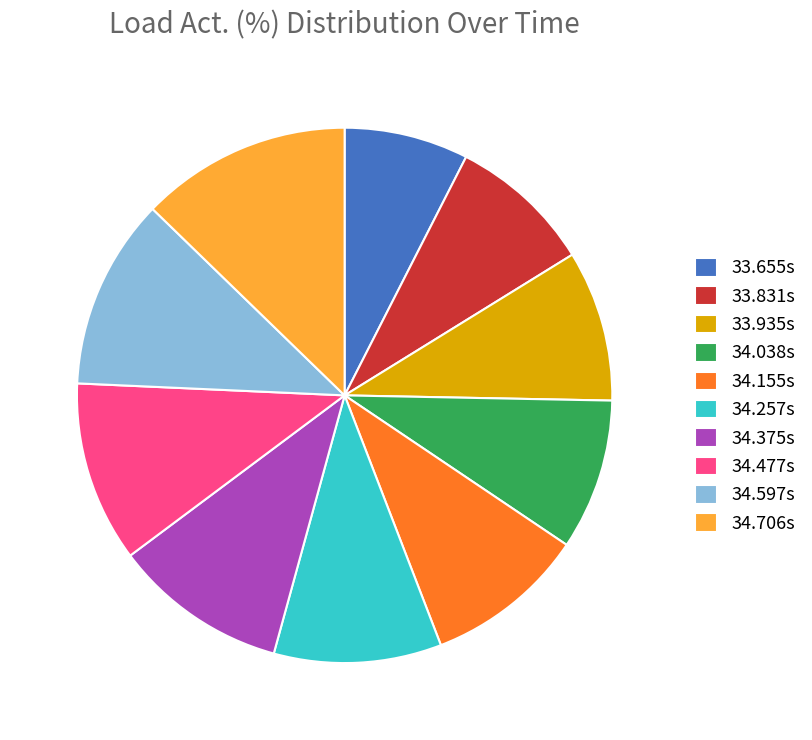

Combined, do 34.257s and 33.655s account for over 50%?

No